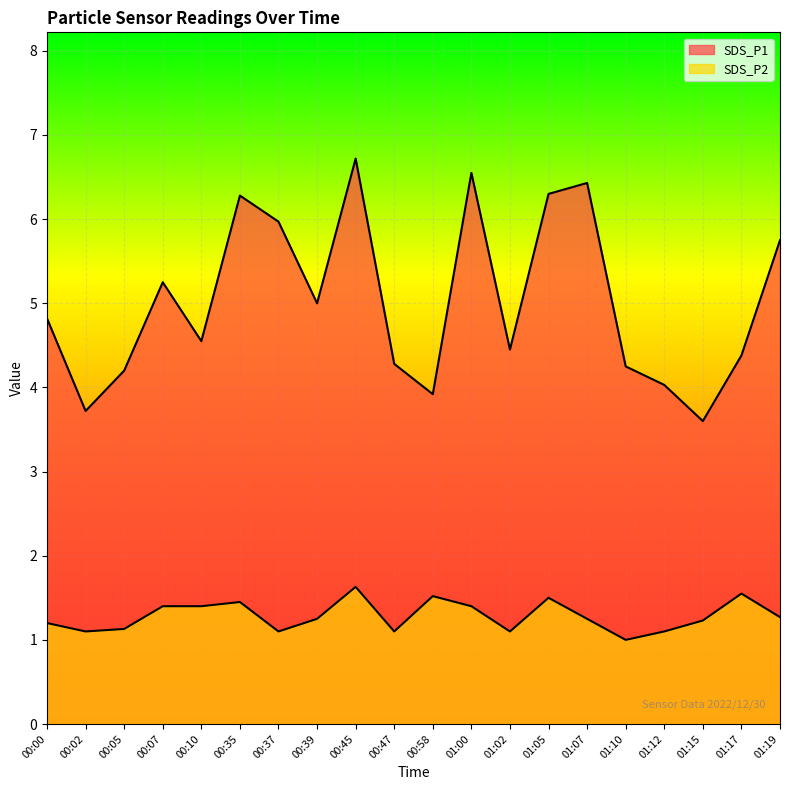

Between 00:05 and 01:02, which series saw the biggest shift?

SDS_P1